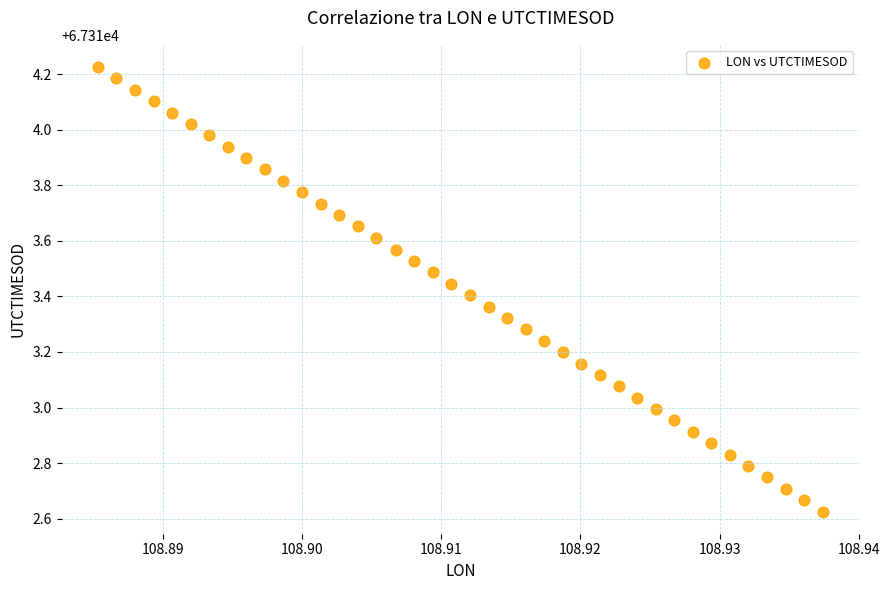

What is the range of Y values (max minus min)?

1.6